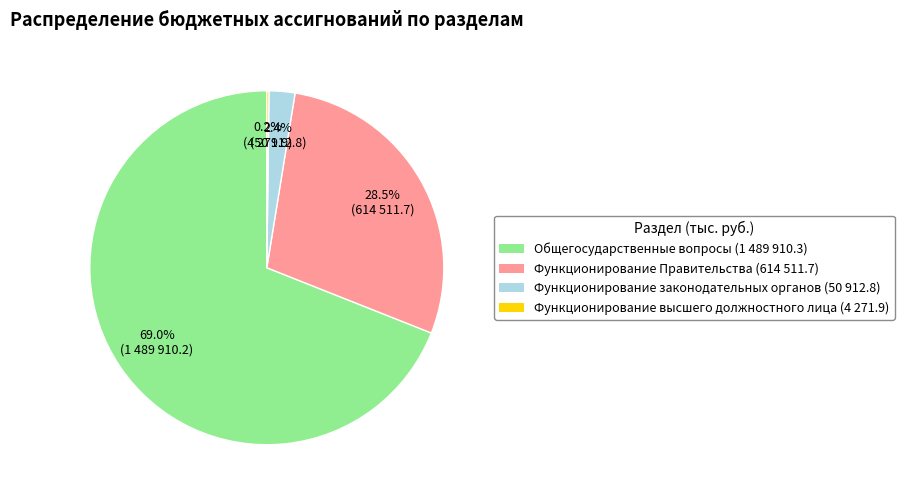

Is there any slice that represents more than half of the pie?

Yes